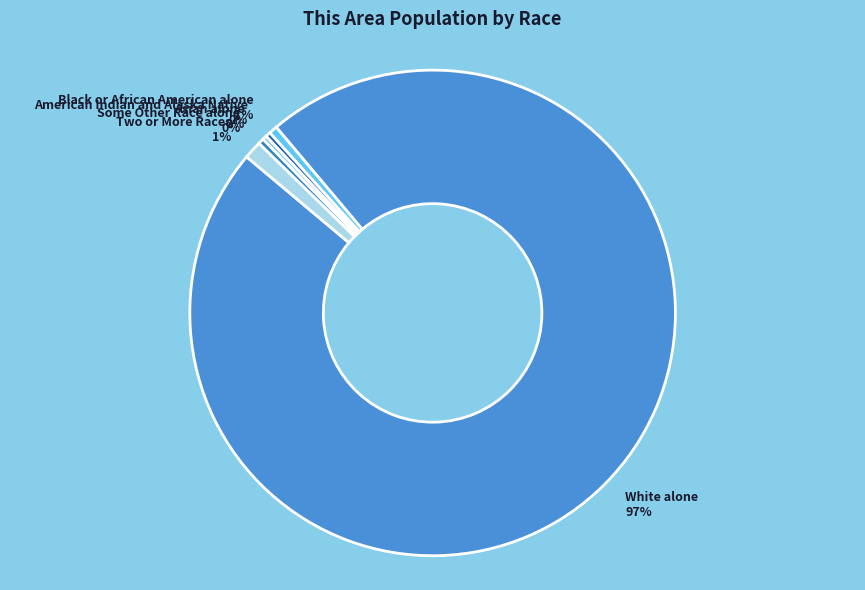

Does any single category account for the majority?

Yes